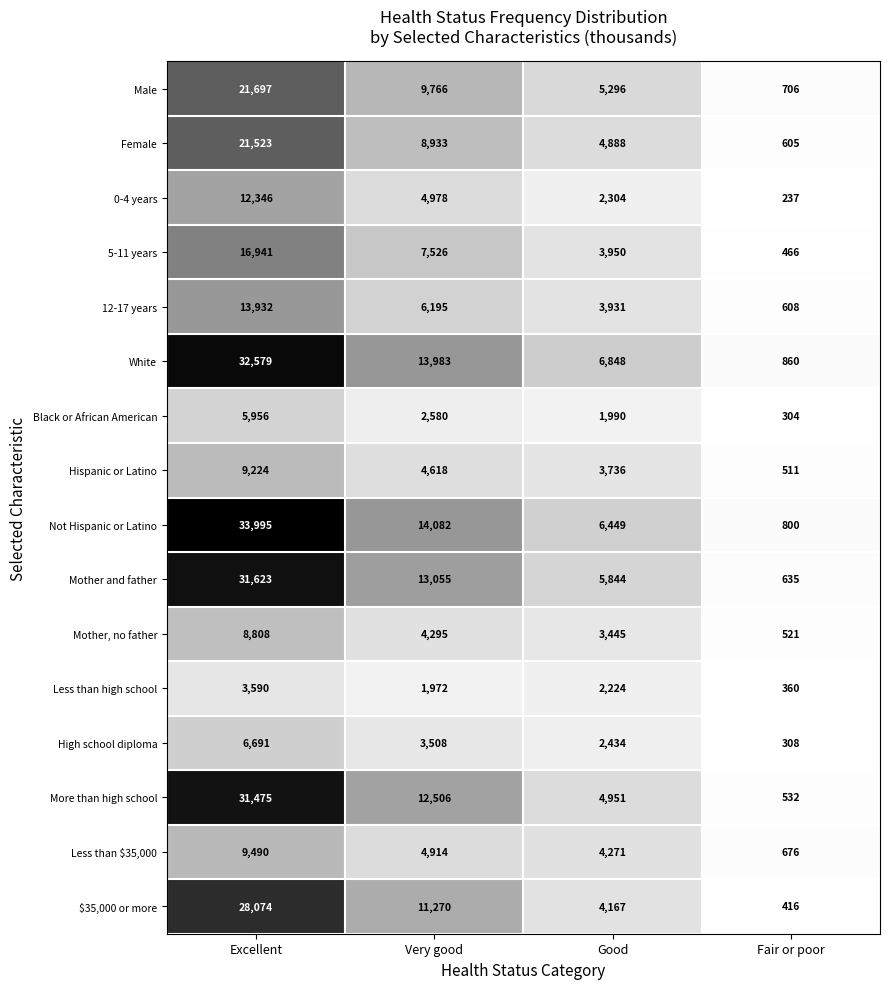

What is the difference between the maximum and minimum values in the Mother, no father series?

8287